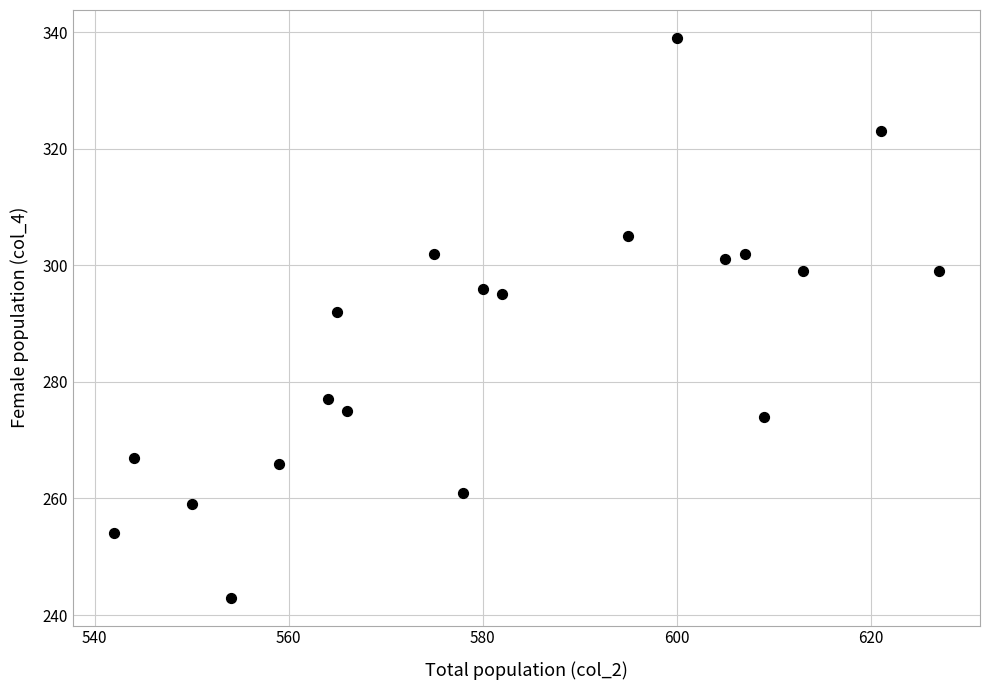

What is the range of Y values (max minus min)?

96